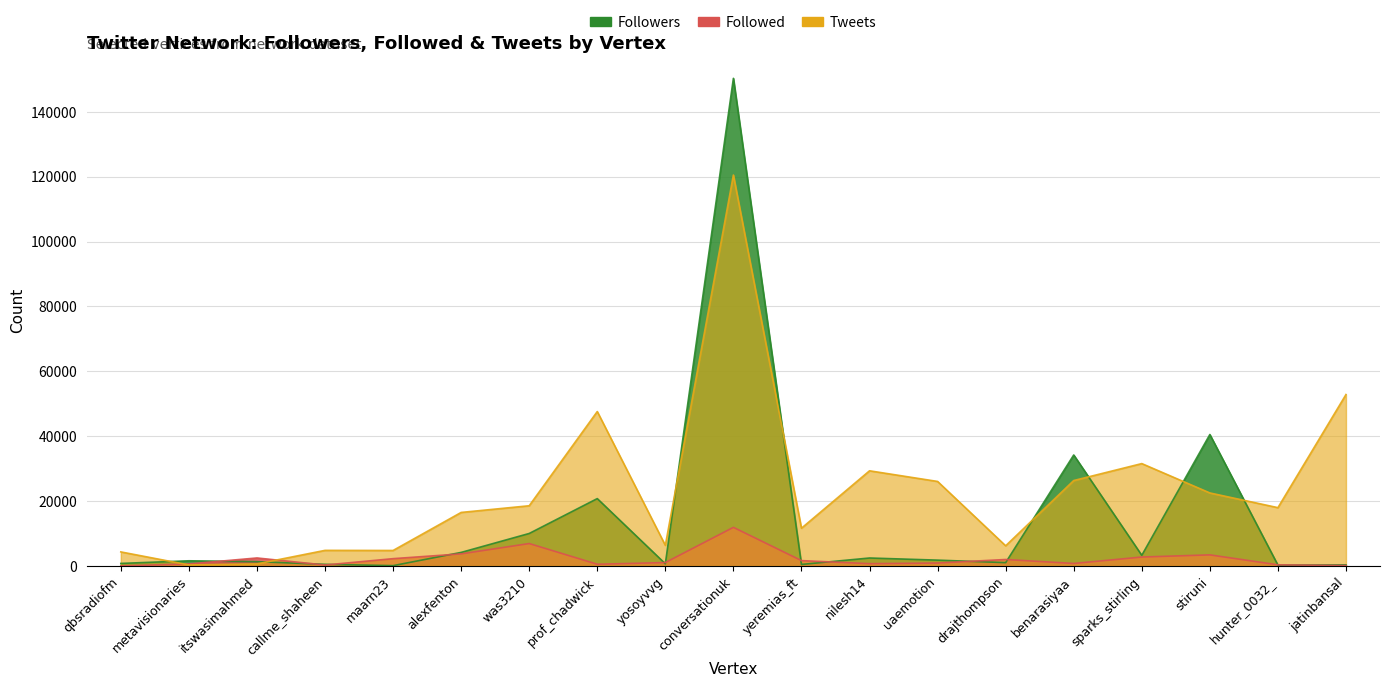

What is the label of the 14th point from the left?

drajthompson